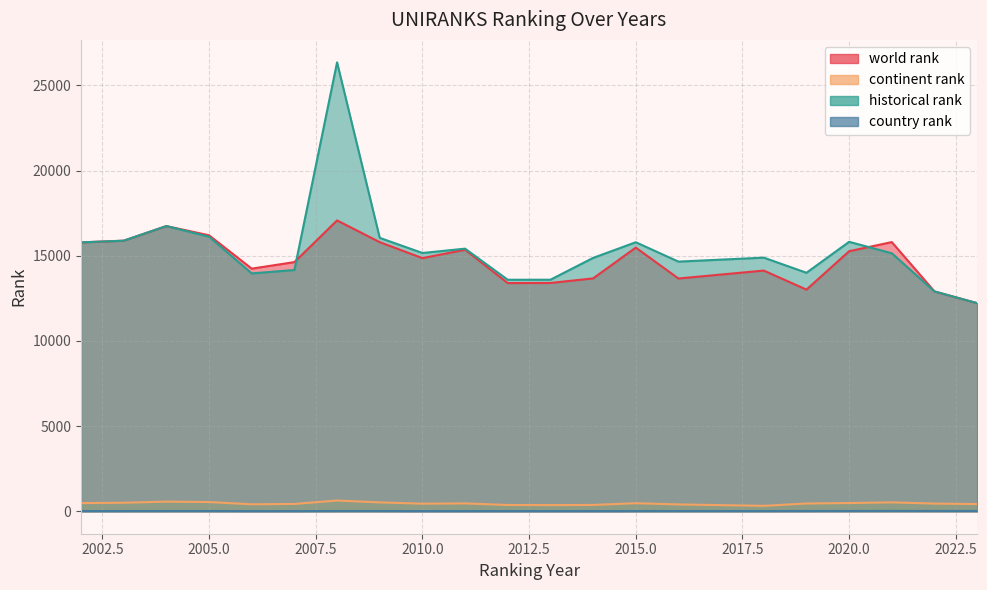

Where is the first local minimum for continent rank?

2006